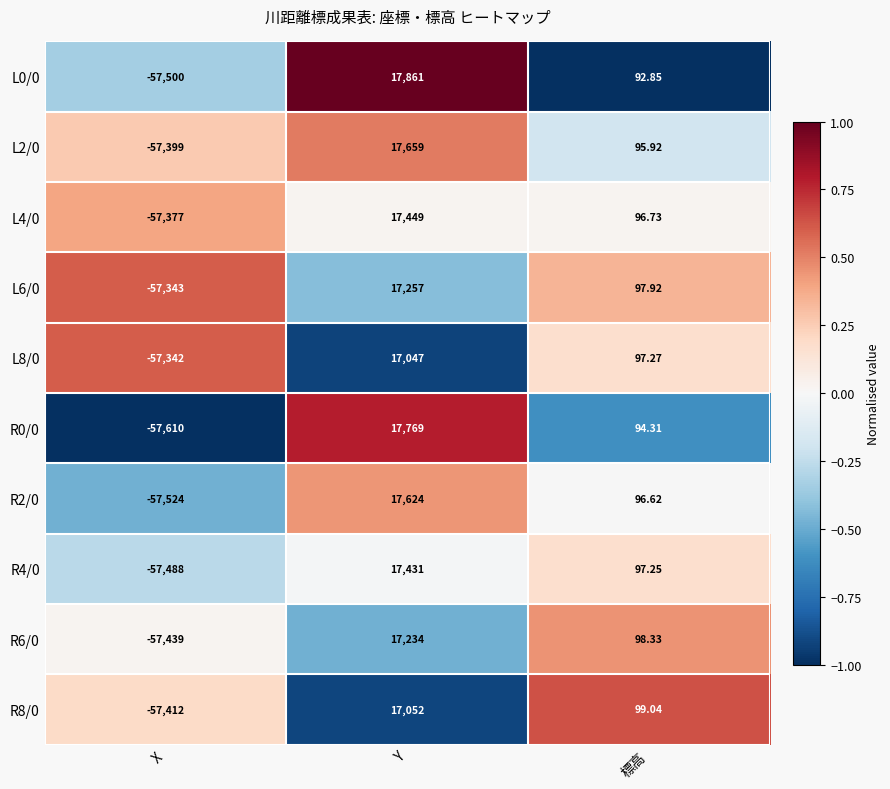

At Y, list the series in order from largest to smallest.

L0/0, R0/0, L2/0, R2/0, L4/0, R4/0, L6/0, R6/0, R8/0, L8/0